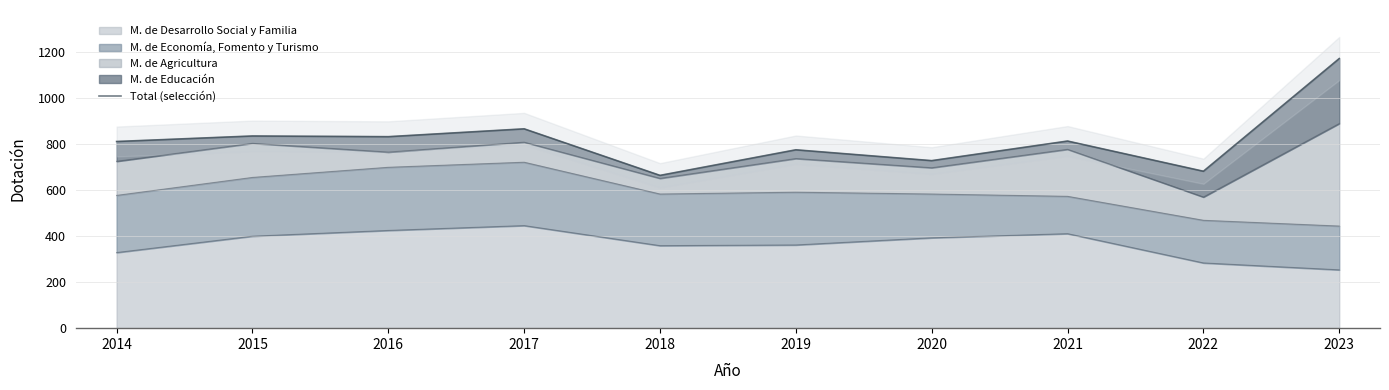

Approximately how many times larger is the value at 2022 compared to 2021?

0.8